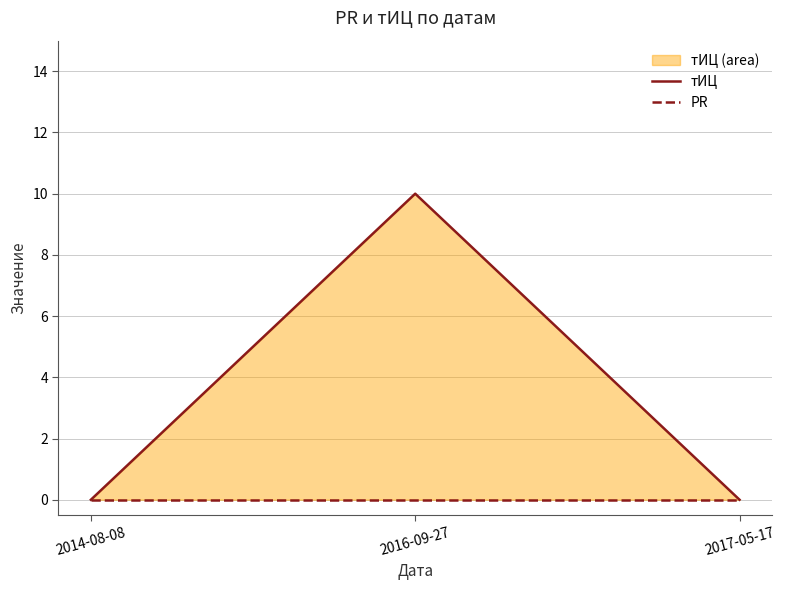

Reading left to right, list all the values displayed in this chart.

тИЦ: 2014-08-08=0	2016-09-27=10	2017-05-17=0
PR: 2014-08-08=0	2016-09-27=0	2017-05-17=0